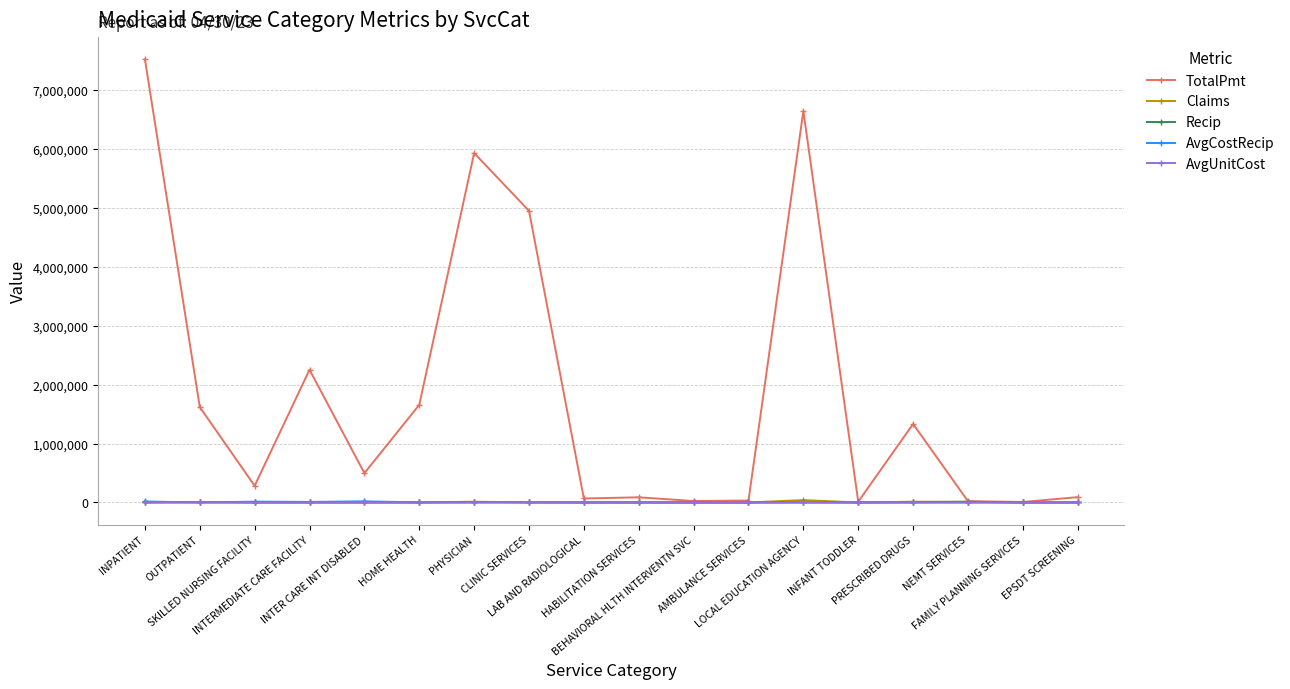

Which series has the largest range (max minus min)?

TotalPmt